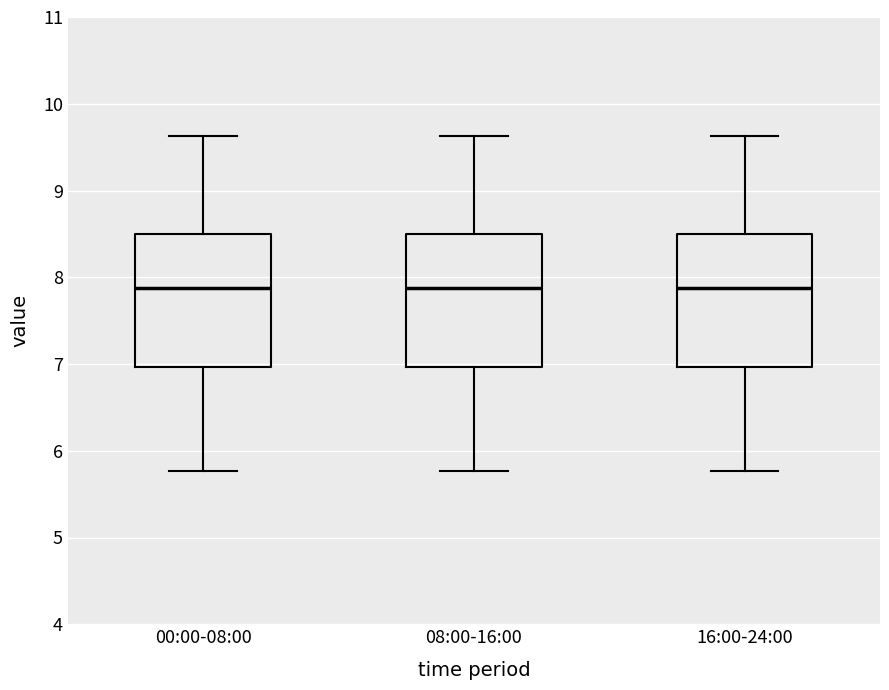

Reading left to right, transcribe this box plot: for each box, give where its median line is, the range the box spans, and where its two whiskers end, as read against the y-axis. The values are not printed on the chart, so give them approximately, as read against the axis.

00:00-08:00: median 7.9, box 7.0 to 8.5, whiskers 5.8 to 9.6
08:00-16:00: median 7.9, box 7.0 to 8.5, whiskers 5.8 to 9.6
16:00-24:00: median 7.9, box 7.0 to 8.5, whiskers 5.8 to 9.6